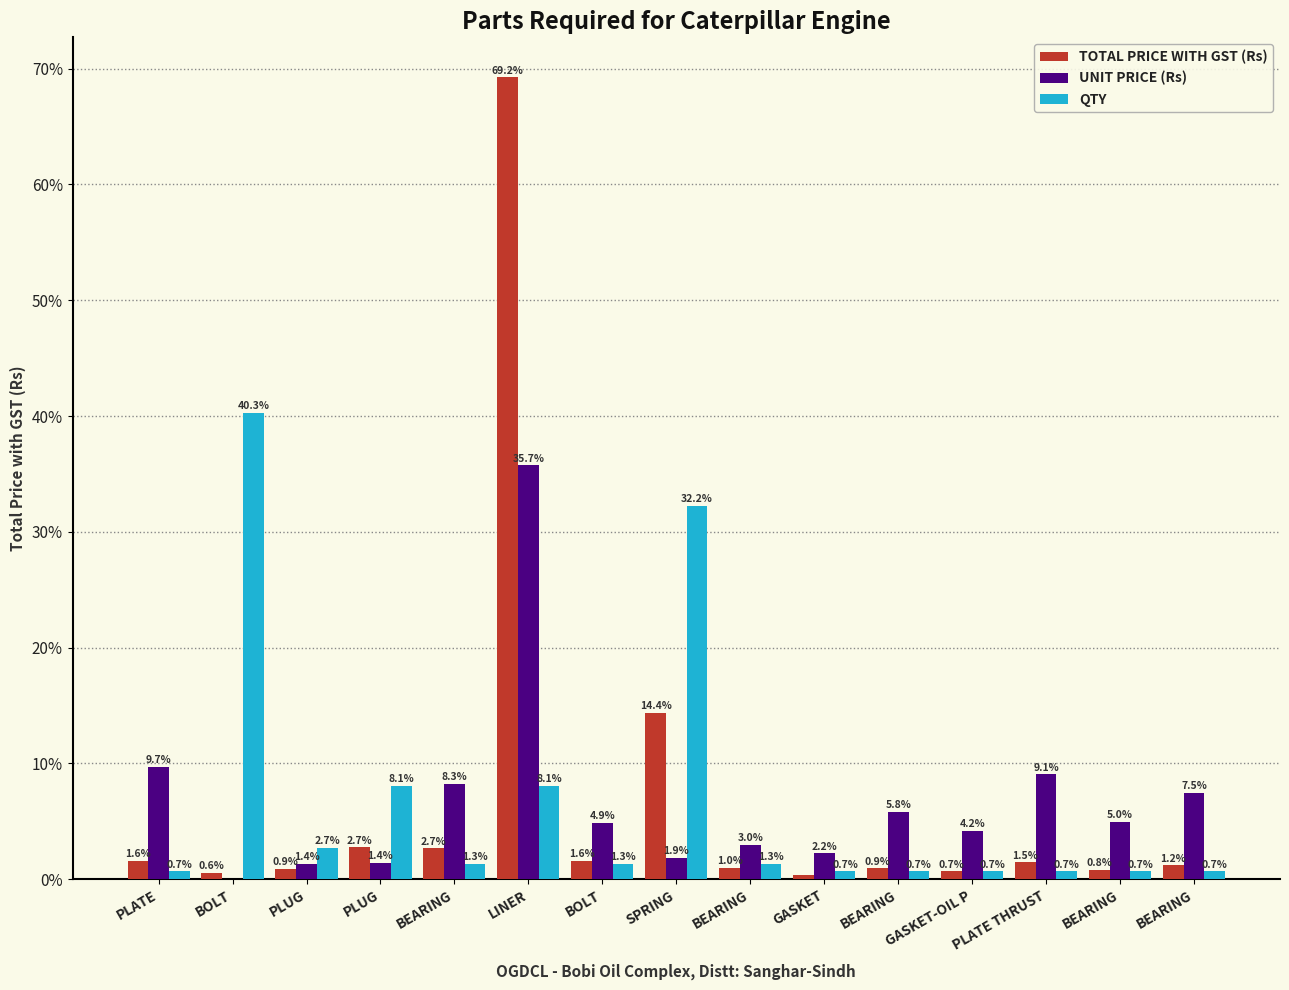

Between BOLT and BEARING, which is larger?

BEARING